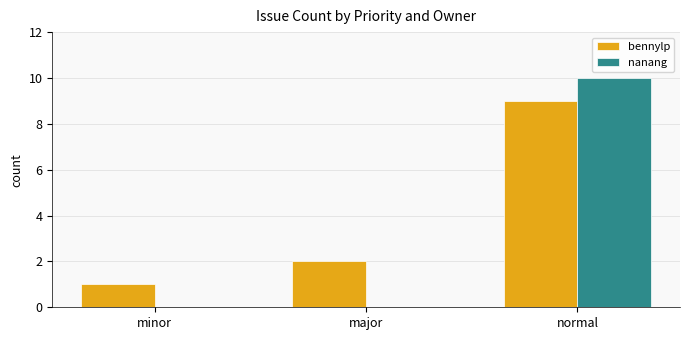

Is the value of bennylp at normal greater than the value of nanang at minor?

Yes